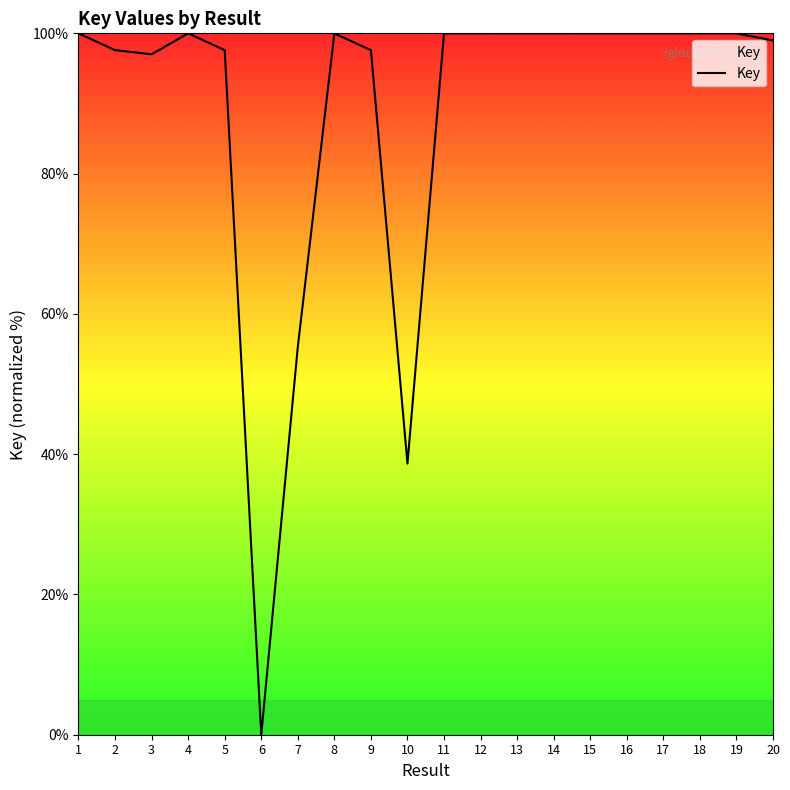

Approximately how many times larger is the value at 13 compared to 12?

1.0